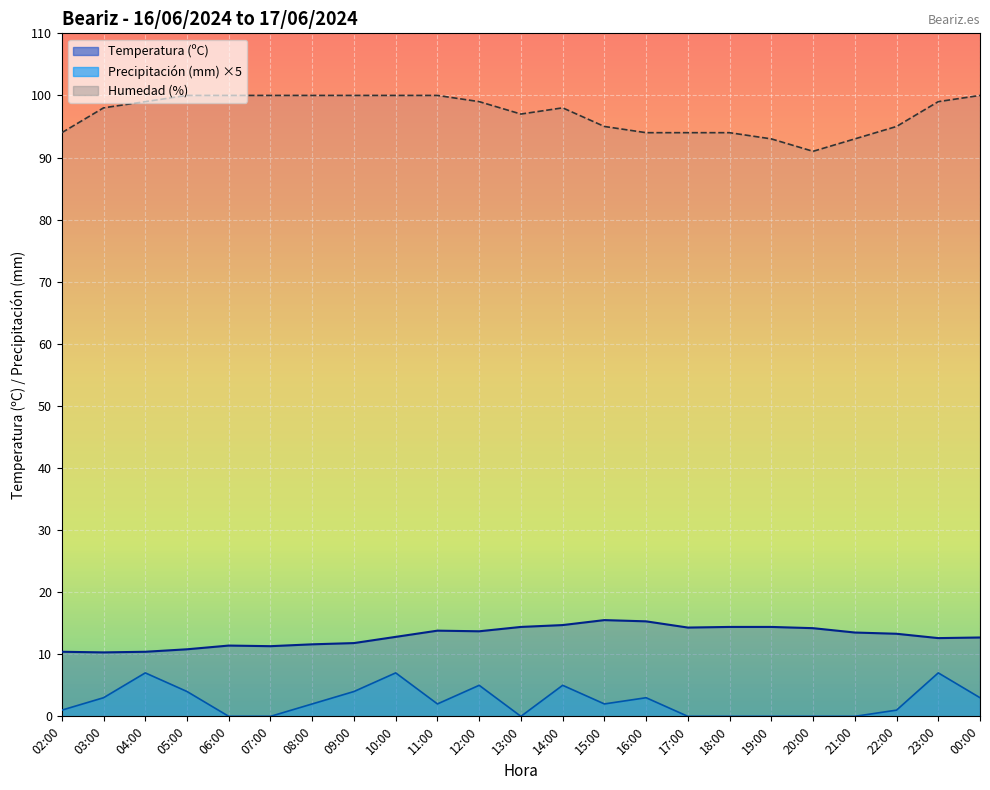

At which label is Precipitación (mm) closest to 3?

03:00